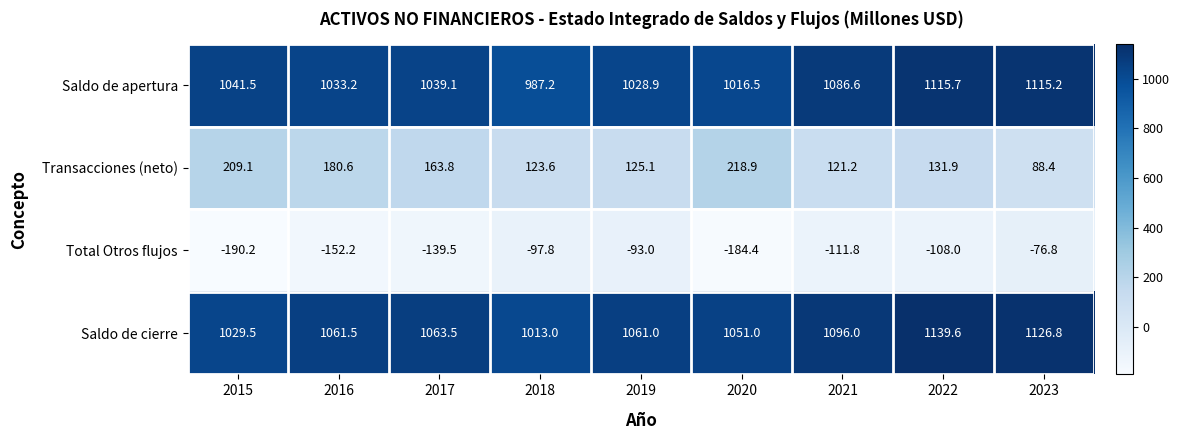

Which category has the highest value in the Total Otros flujos series?

2023